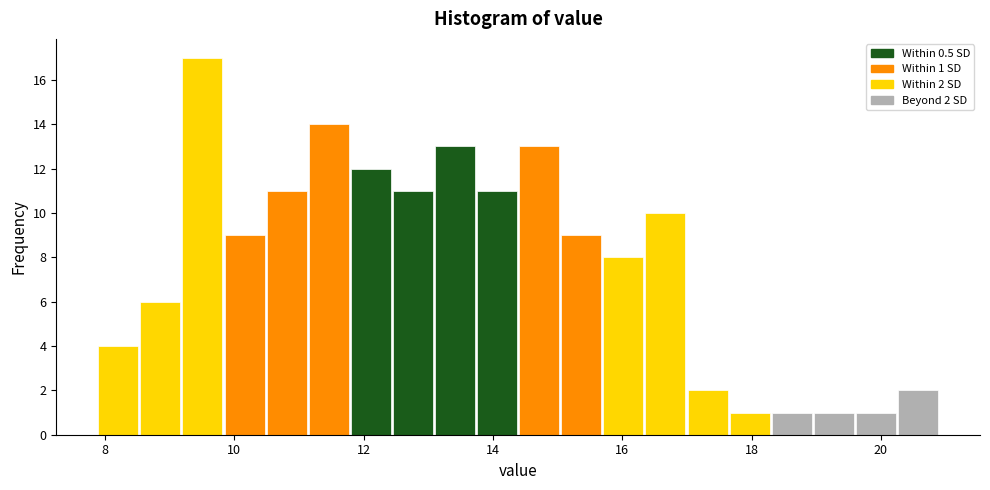

Around what value on the x-axis is the tallest bar? Give the approximate position of its centre, as read against the axis.

9.6